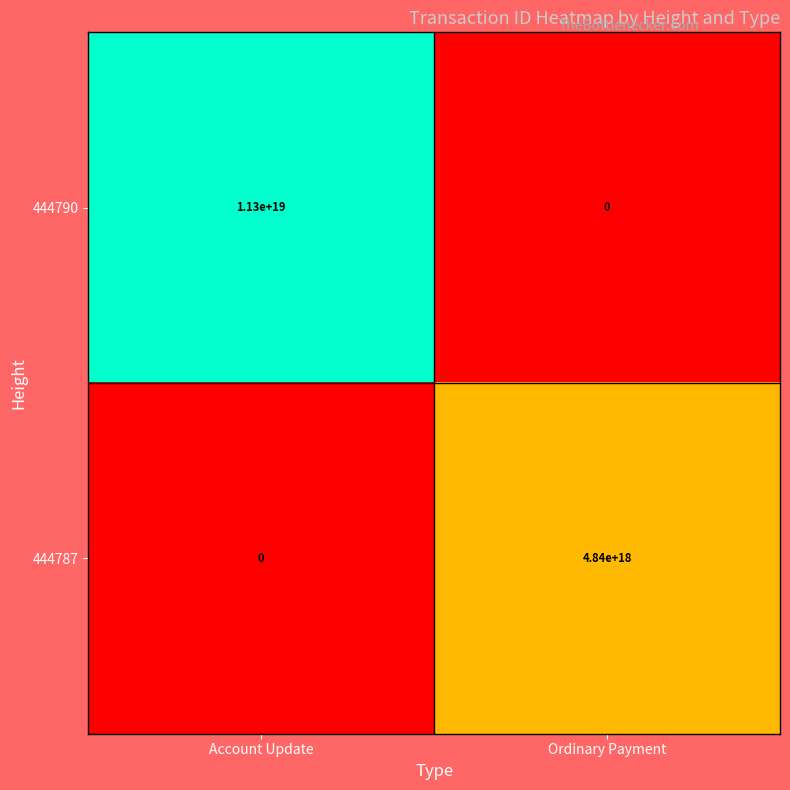

Which series changed the most between Account Update and Ordinary Payment?

444790